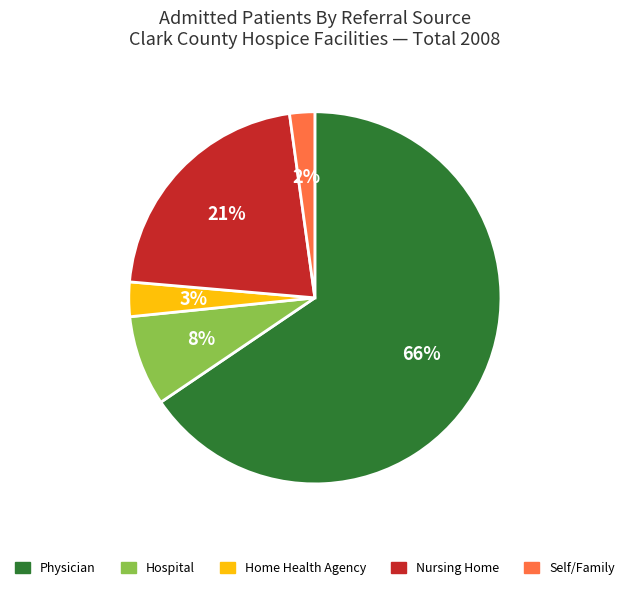

Count the number of slices in the pie.

5